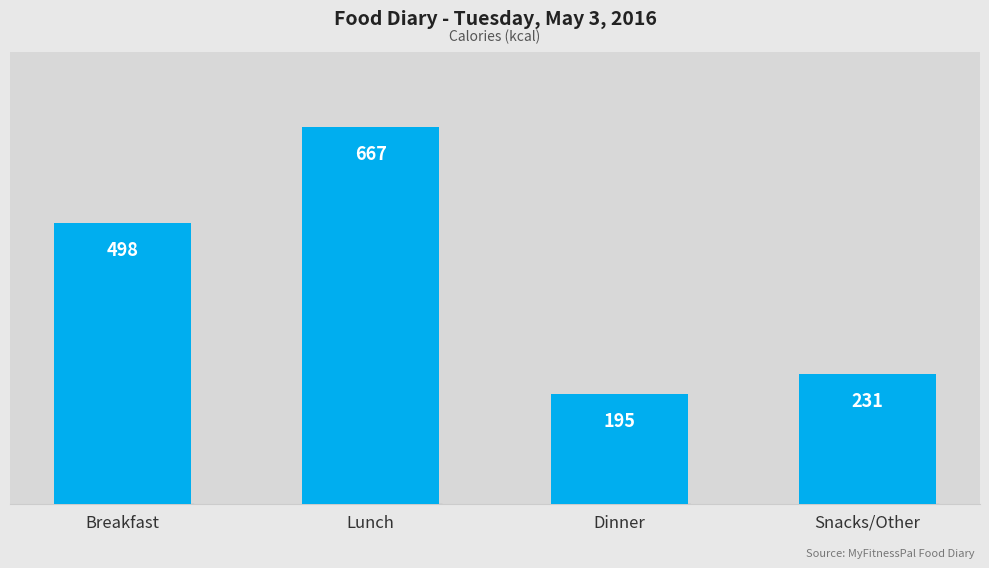

What is the label of the 4th bar from the left?

Snacks/Other